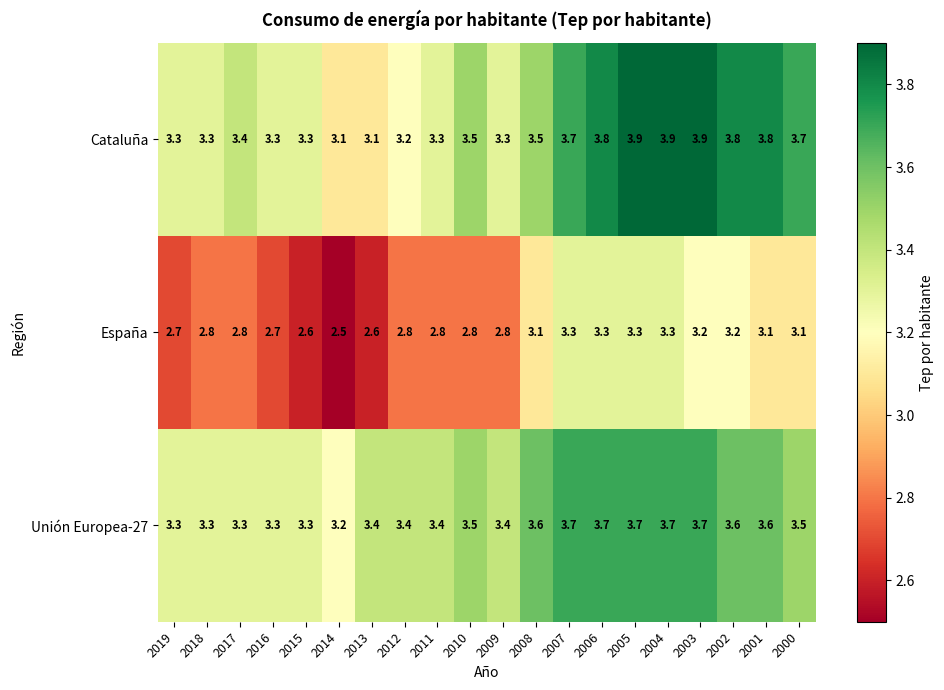

What is the sum of the Unión Europea-27 values at 2019 and 2002?

6.9